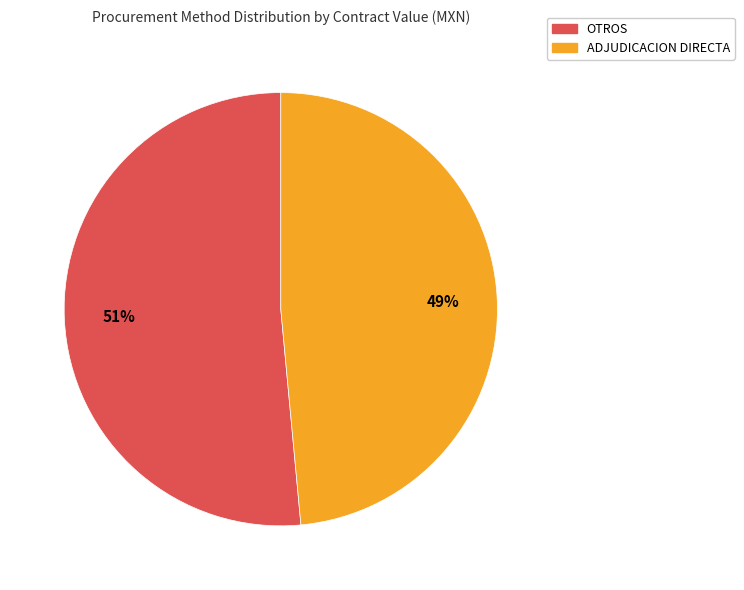

To the nearest percent, what is the average slice percentage?

50%